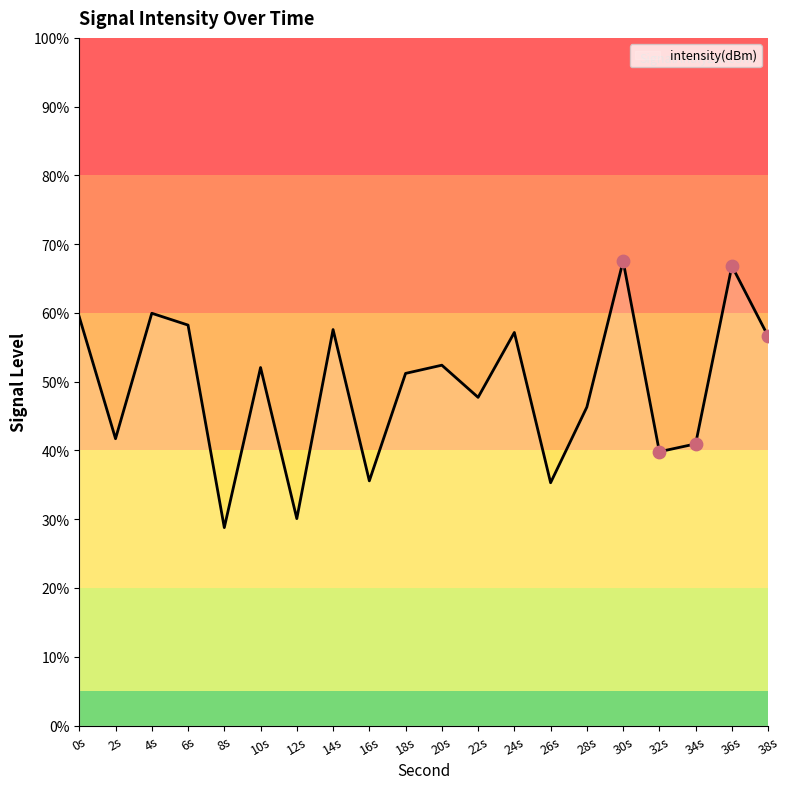

What is the change in value from 10s to 12s?

-22.0